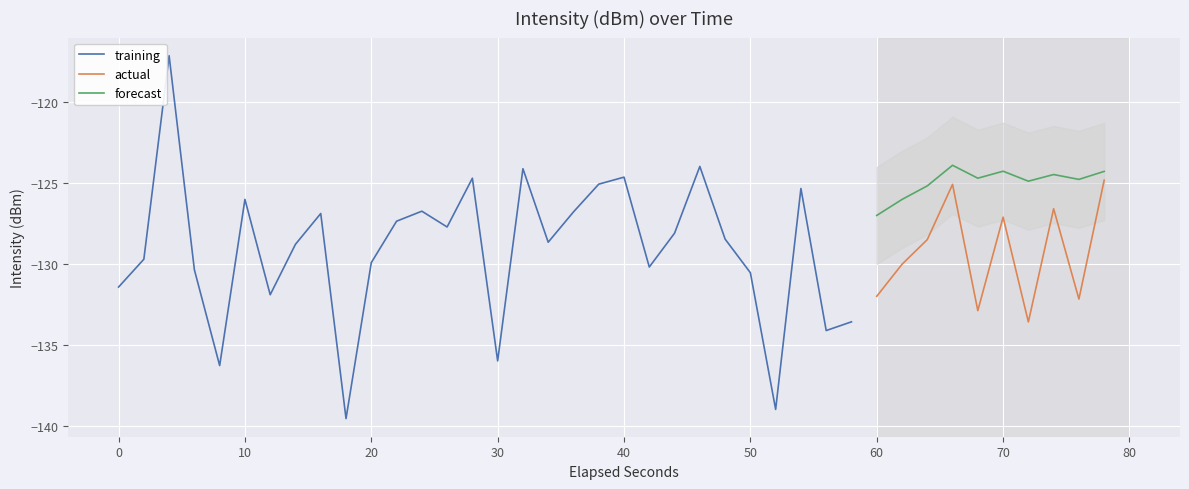

At which label does forecast reach its minimum?

60